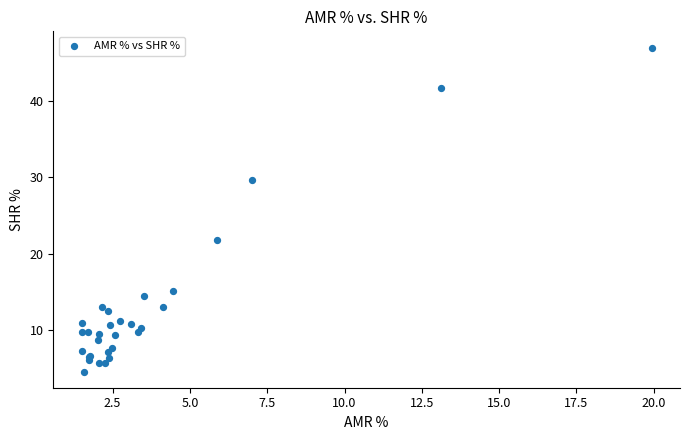

What Y value in the scatter plot is closest to 25?

21.8